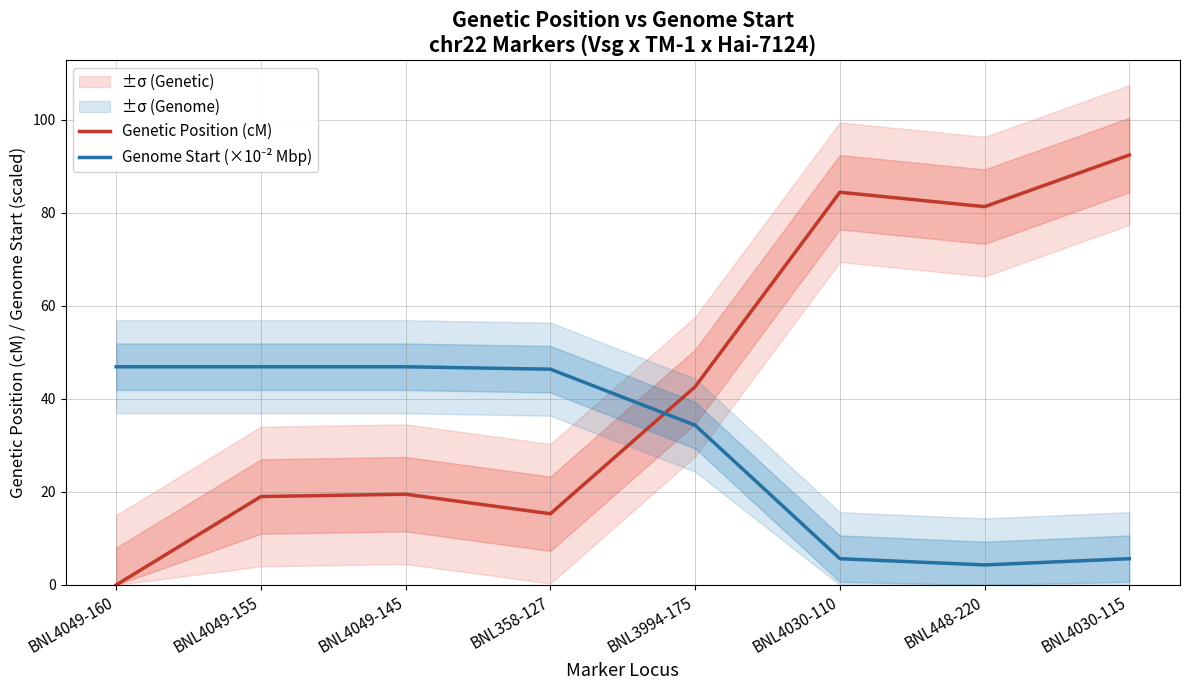

Reading right to left, extract all data points from this chart.

Genetic Position (cM): BNL4030-115=92.4	BNL448-220=81.3	BNL4030-110=84.4	BNL3994-175=42.6	BNL358-127=15.3	BNL4049-145=19.5	BNL4049-155=19.0	BNL4049-160=0.0
Genome Start (×10⁻² Mbp): BNL4030-115=5.6	BNL448-220=4.3	BNL4030-110=5.6	BNL3994-175=34.3	BNL358-127=46.4	BNL4049-145=46.9	BNL4049-155=46.9	BNL4049-160=46.9